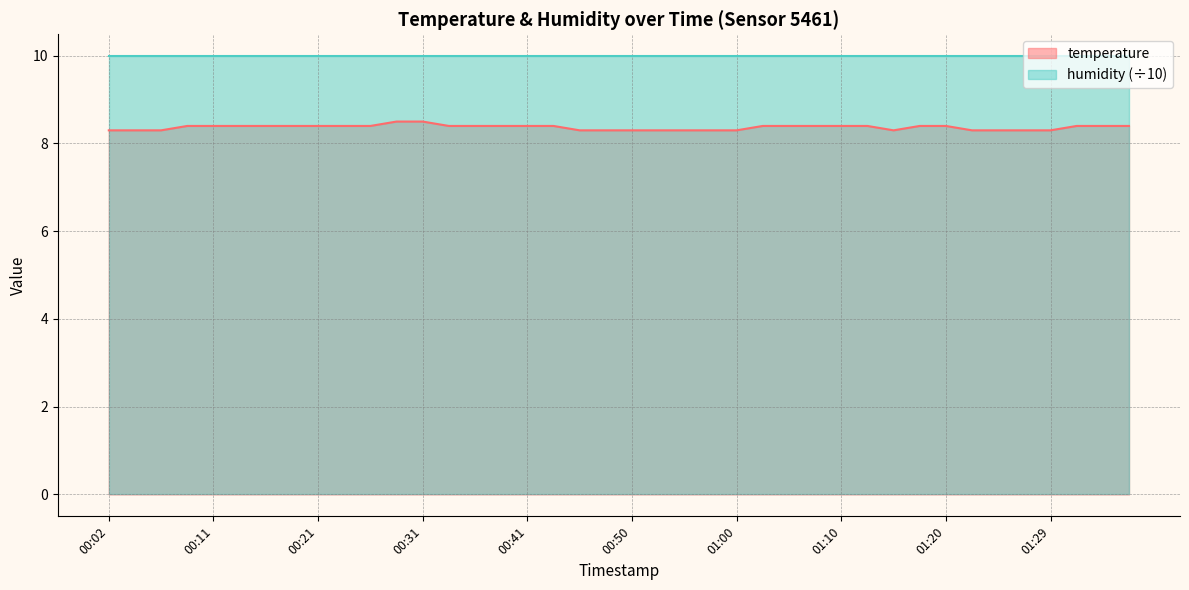

Rank the categories by value from lowest to highest.

00:02, 00:04, 00:07, 00:46, 00:48, 00:50, 00:53, 00:55, 00:58, 01:00, 01:15, 01:22, 01:25, 01:27, 01:29, 00:09, 00:11, 00:14, 00:16, 00:19, 00:21, 00:24, 00:26, 00:33, 00:36, 00:38, 00:41, 00:43, 01:03, 01:05, 01:07, 01:10, 01:12, 01:17, 01:20, 01:32, 01:34, 01:37, 00:28, 00:31